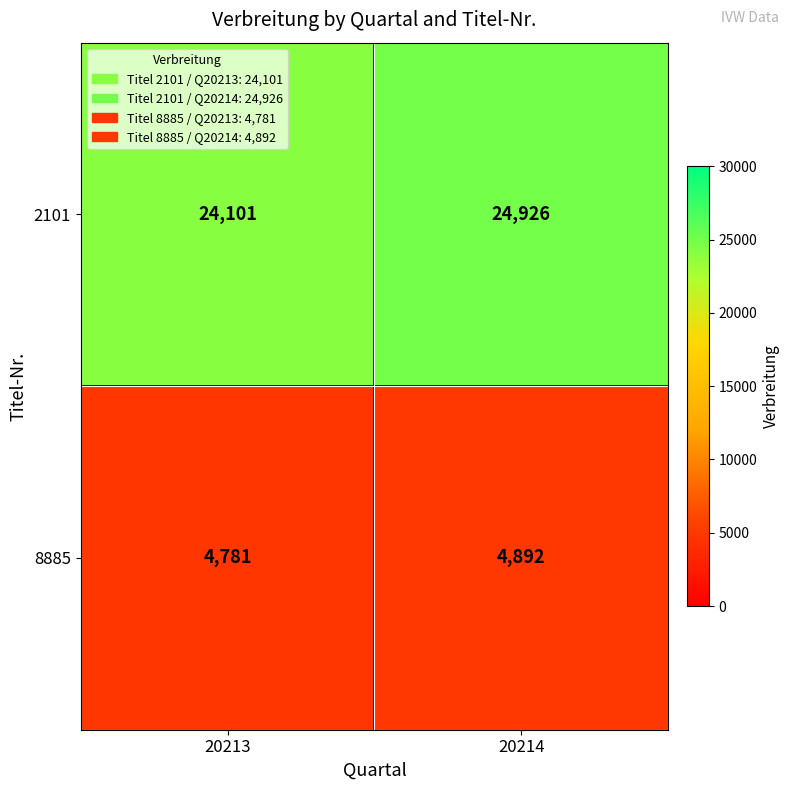

How many categories are shown in the chart?

2